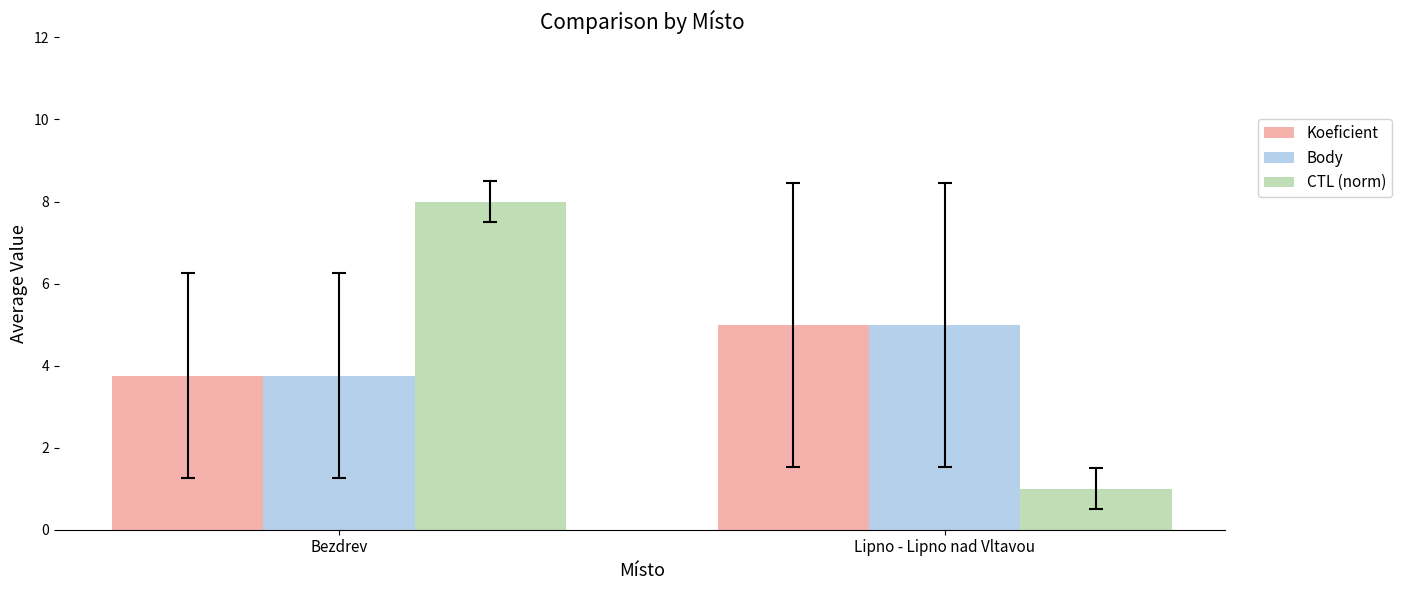

Is the value of Koeficient at Lipno - Lipno nad Vltavou greater than the value of Body at Bezdrev?

Yes